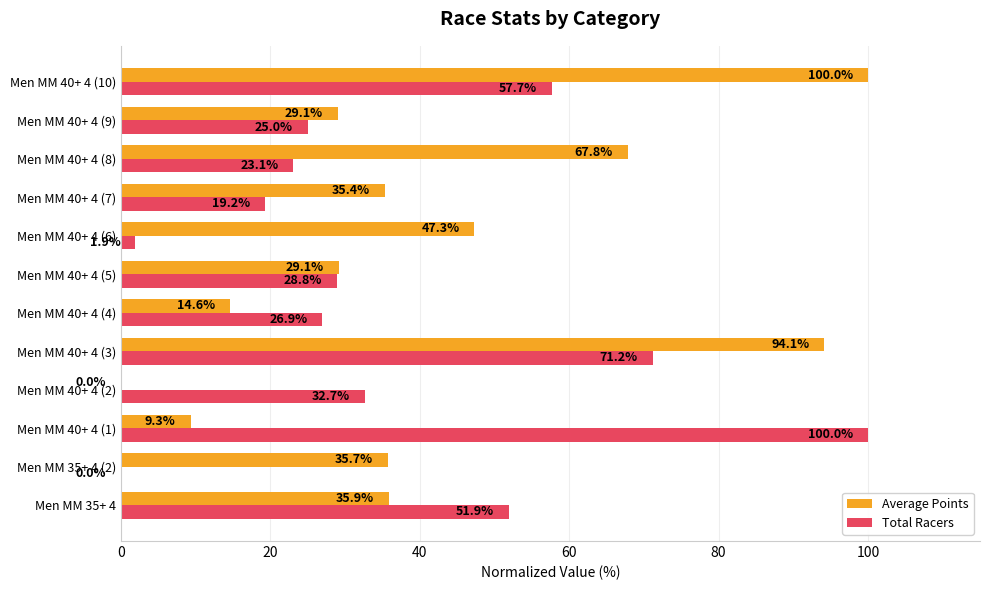

What value does the Total Racers series have at Men MM 40+ 4 (4)?

26.9